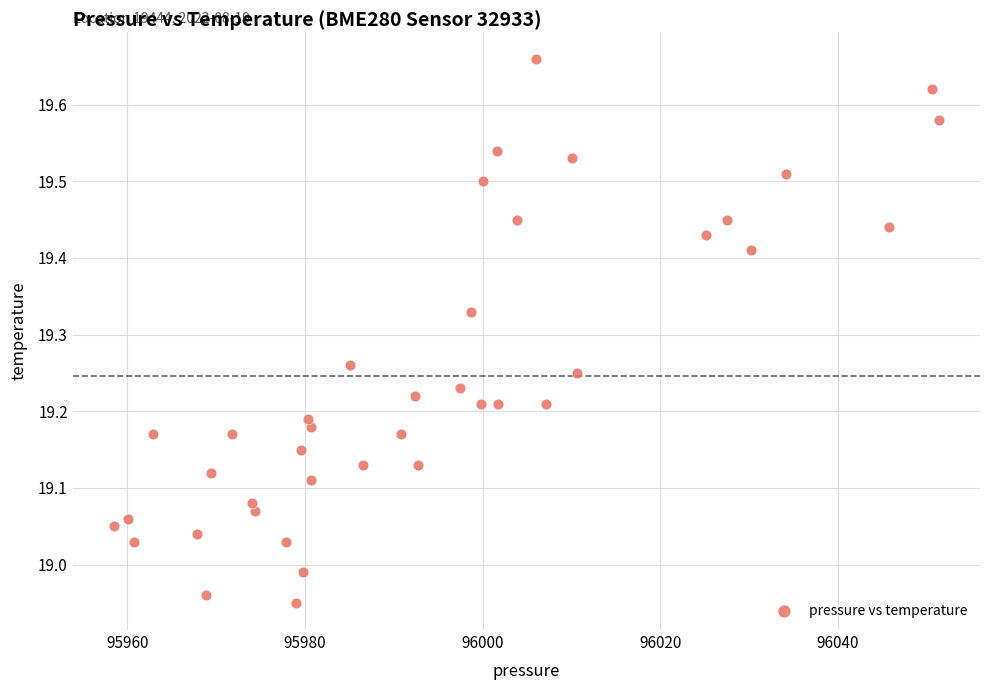

What is the range of X values (max minus min)?

92.8